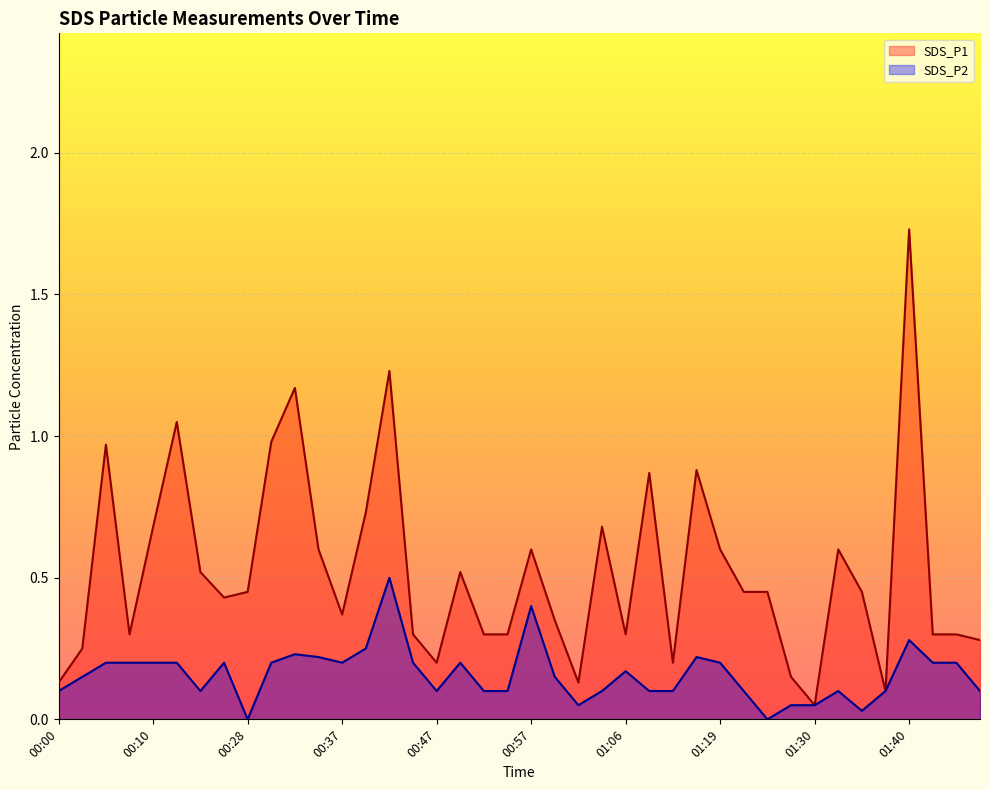

How many distinct data groups are displayed?

2